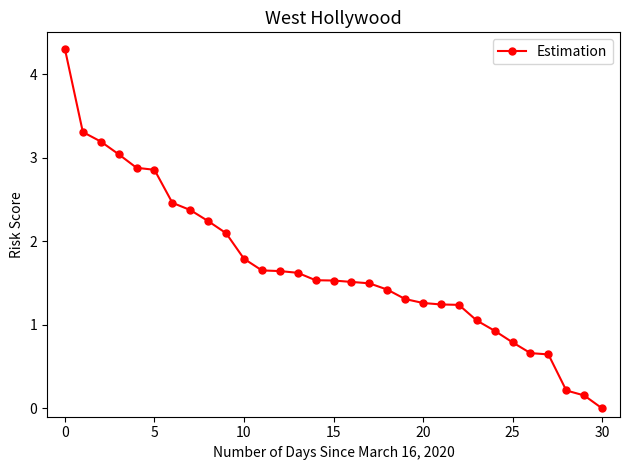

What is the value of the 28th point from the left?

0.6